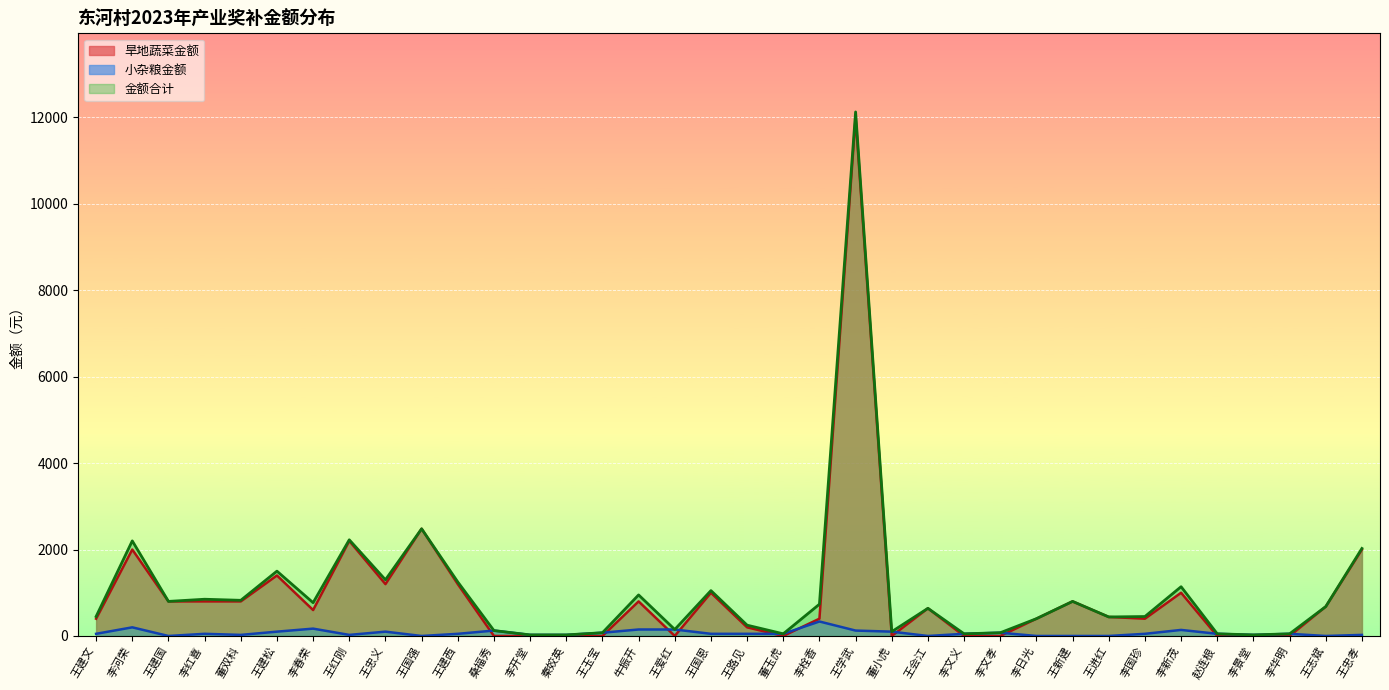

What is the difference between the 小杂粮金额 values at 董玉虎 and 牛振开?

100